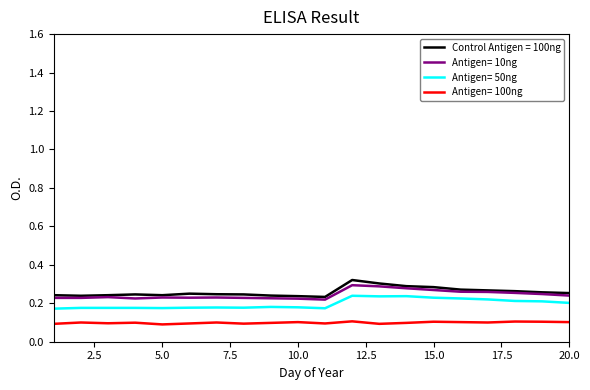

True or false: Antigen= 50ng and Antigen= 100ng intersect in this chart.

False